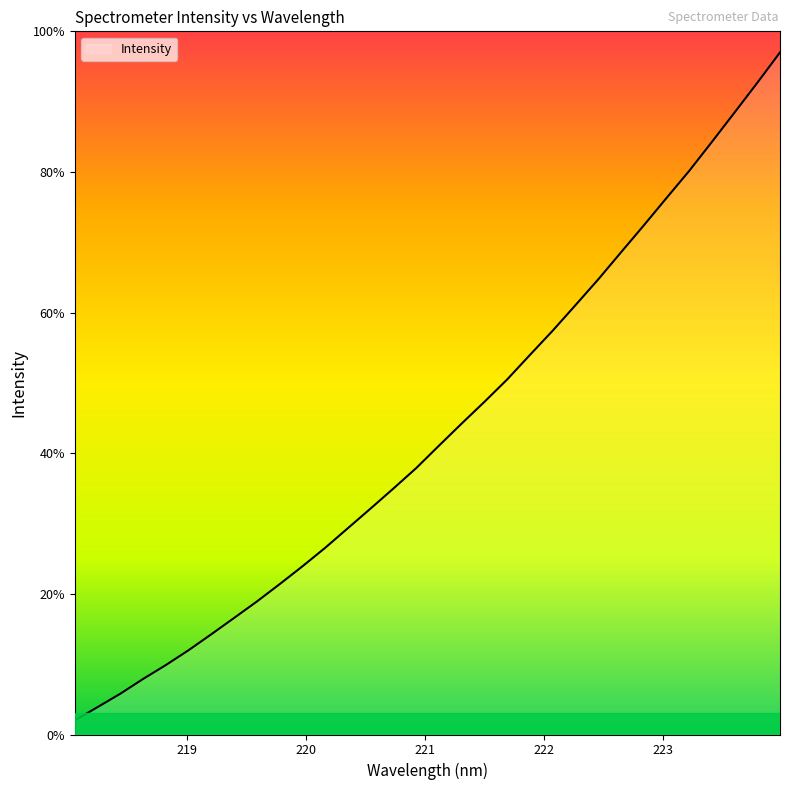

Does the chart have visible grid lines?

No